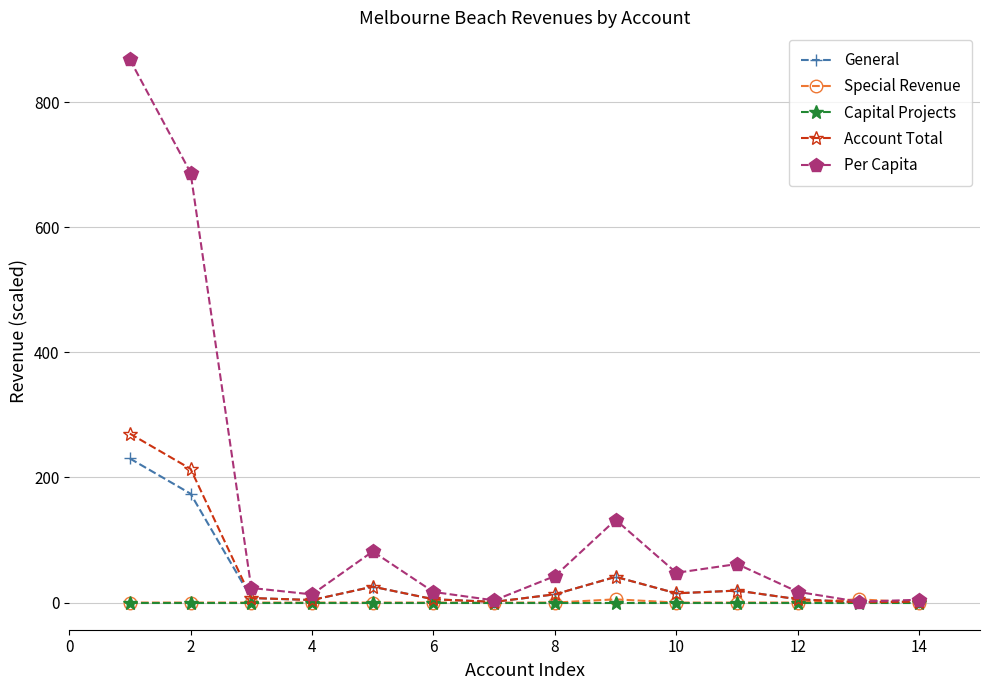

Which series has the largest total across all categories?

Per Capita